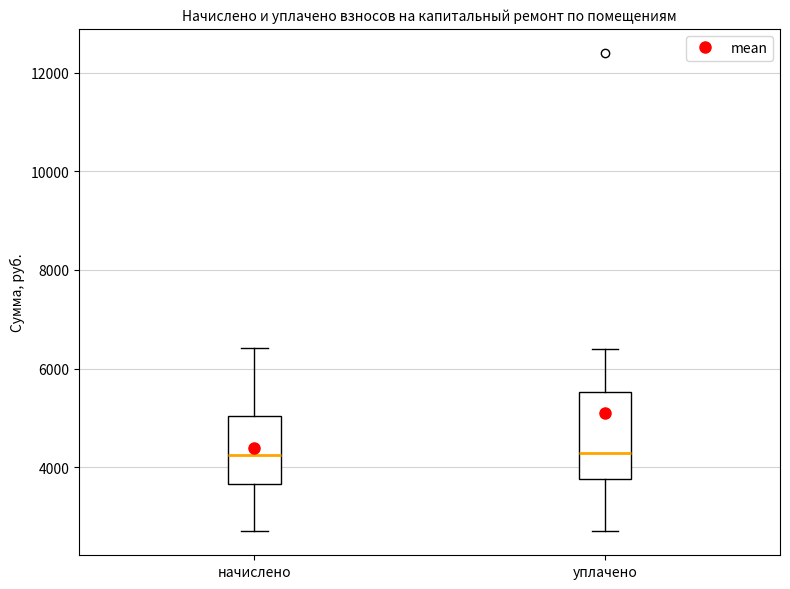

Where is the lower edge of the box for уплачено on the y-axis? The values are not printed on the chart, so give them approximately, as read against the axis.

3800